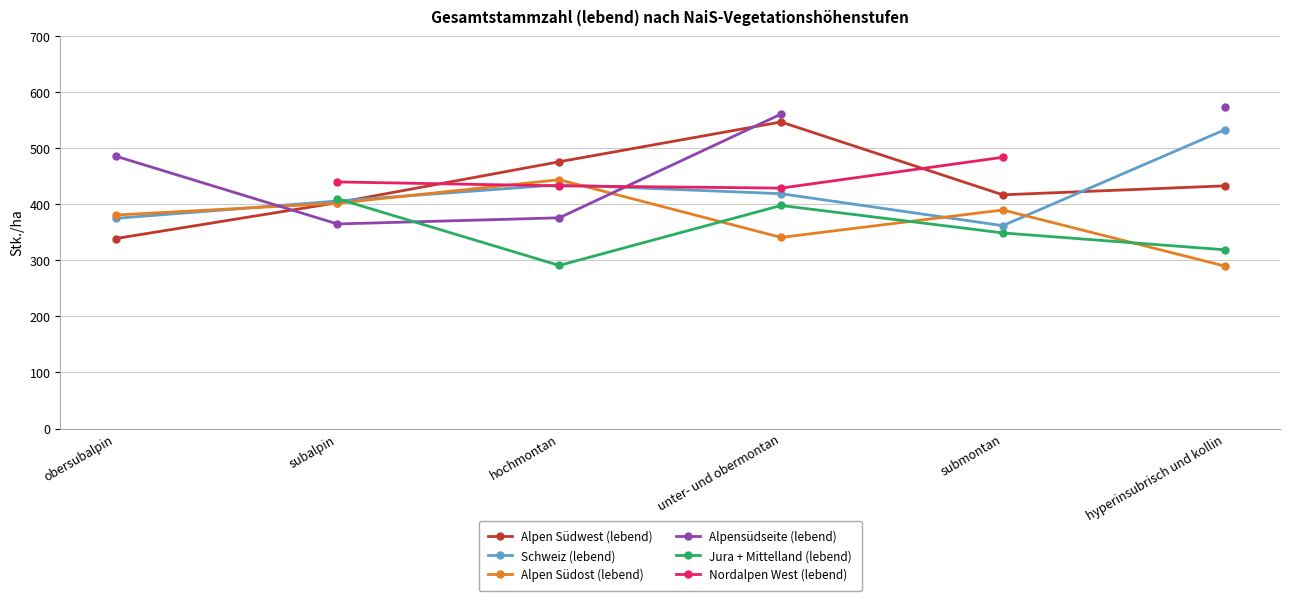

At which category does Alpen Südwest (lebend) reach its first local peak?

unter- und obermontan